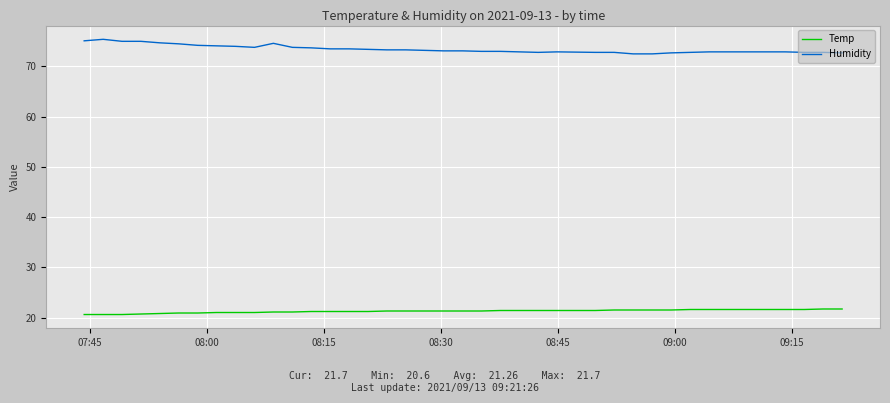

True or false: Temp and Humidity cross at least once.

False